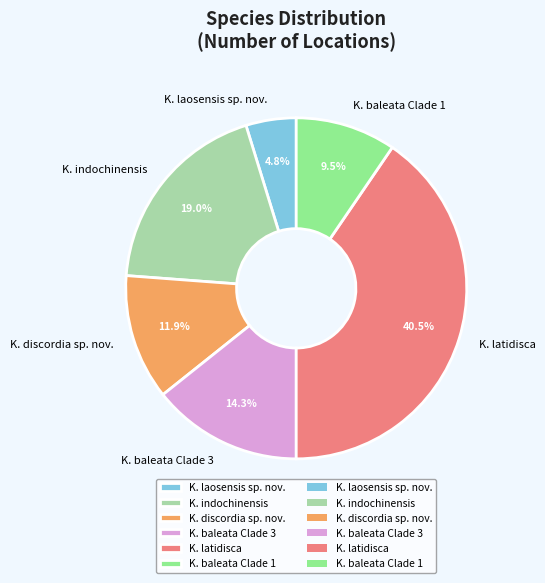

Is there a majority slice in this chart?

No